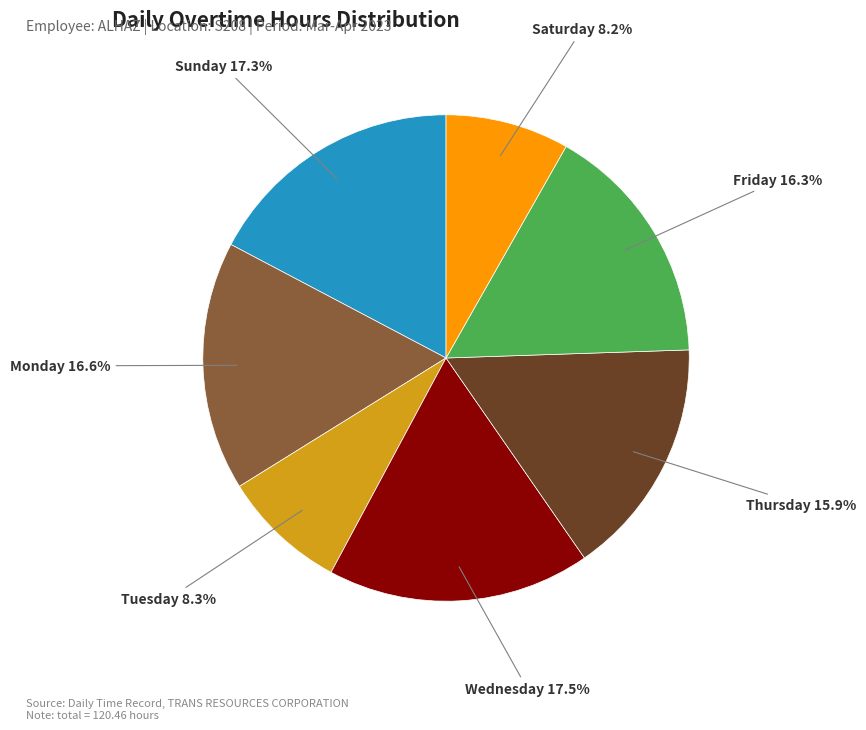

How many slices are in this pie chart?

7